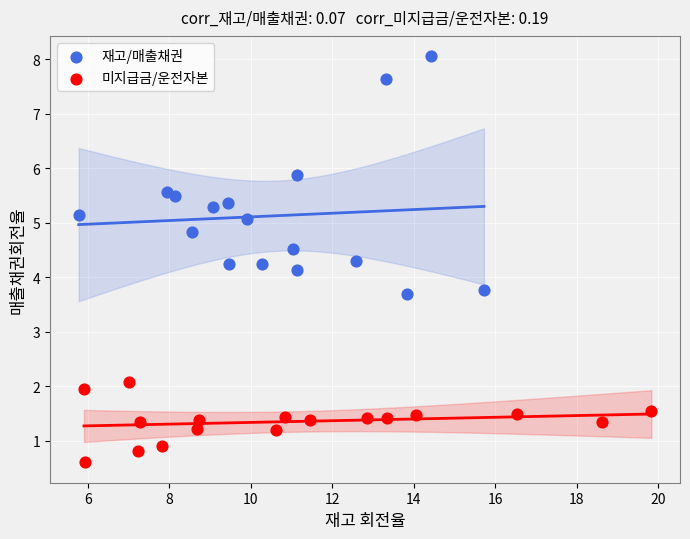

Which series contains the highest Y value?

재고/매출채권